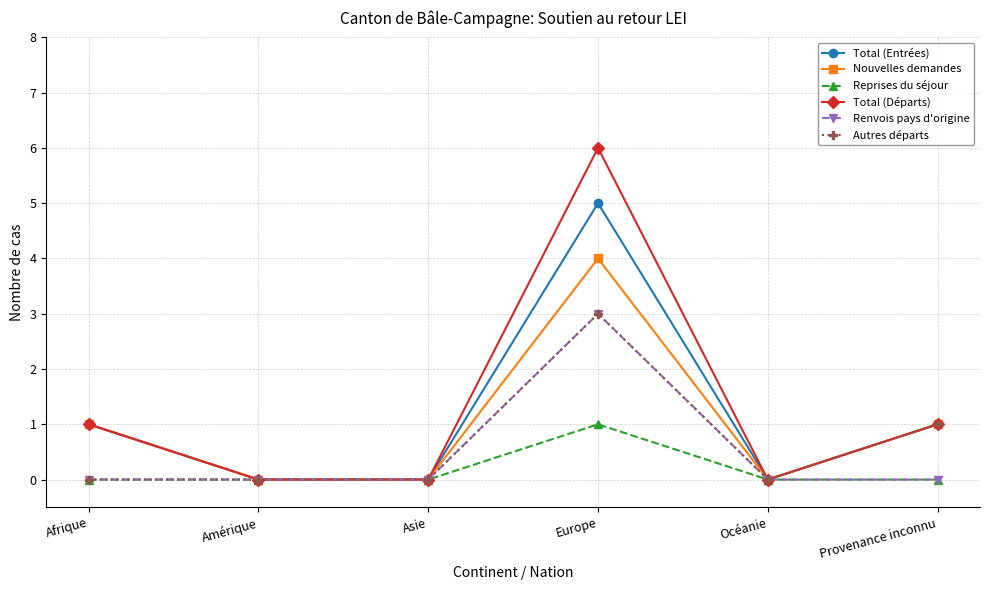

The value of Total (Départs) at Océanie is 0. True or false?

True